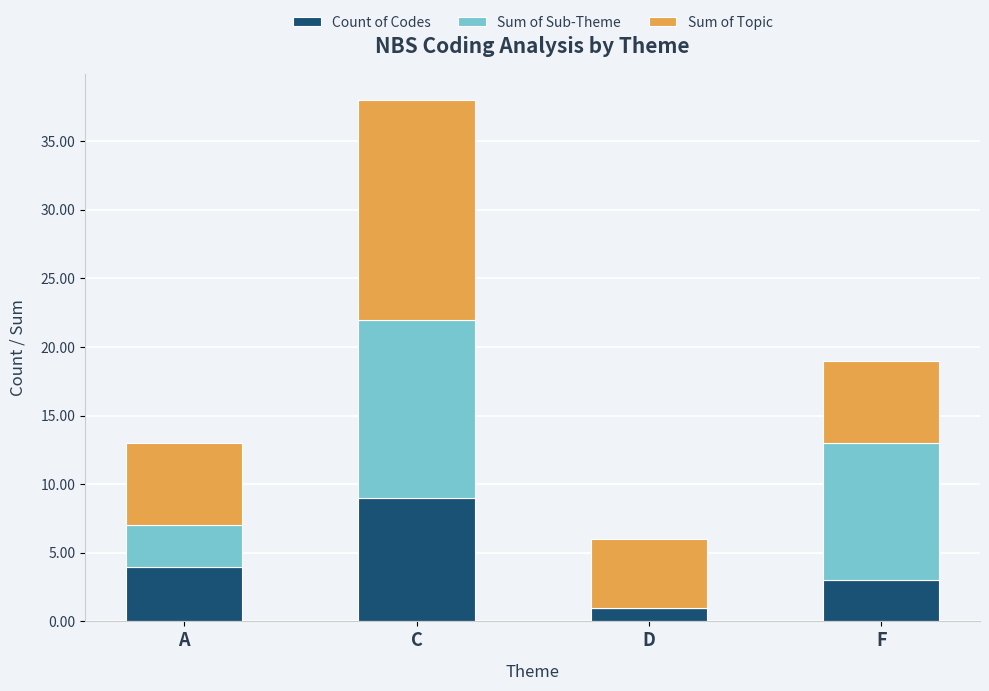

What is the total value across all series at C?

38